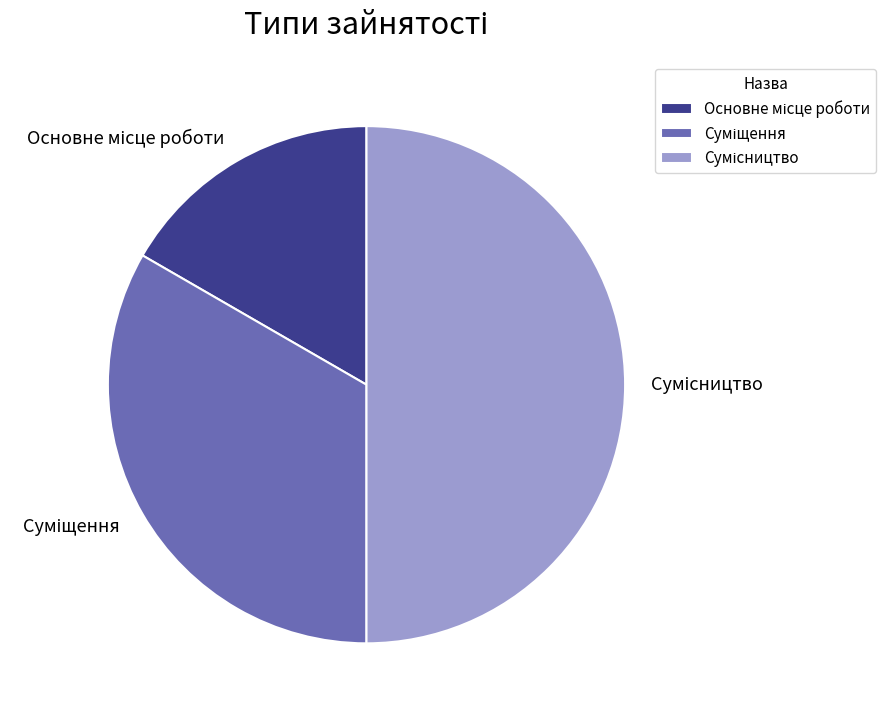

How many segments does this pie chart have?

3